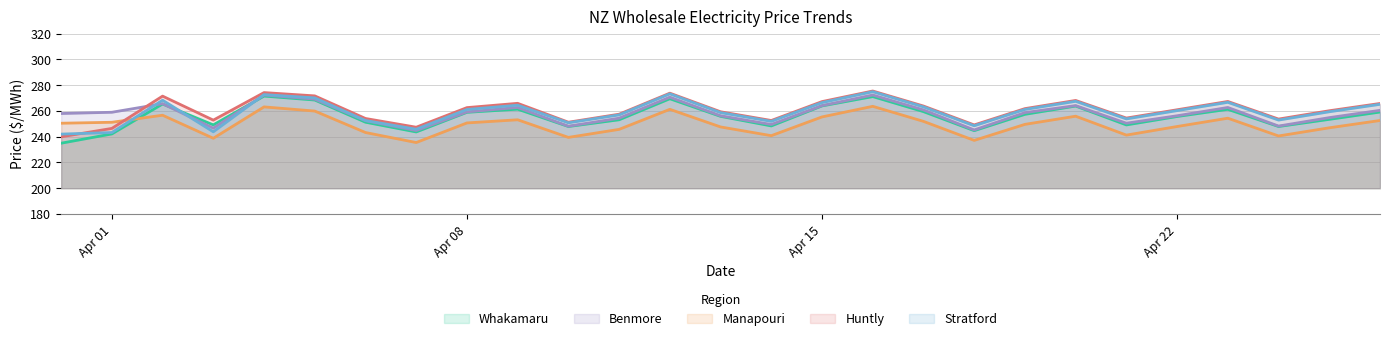

What is the minimum value for Stratford?

242.0